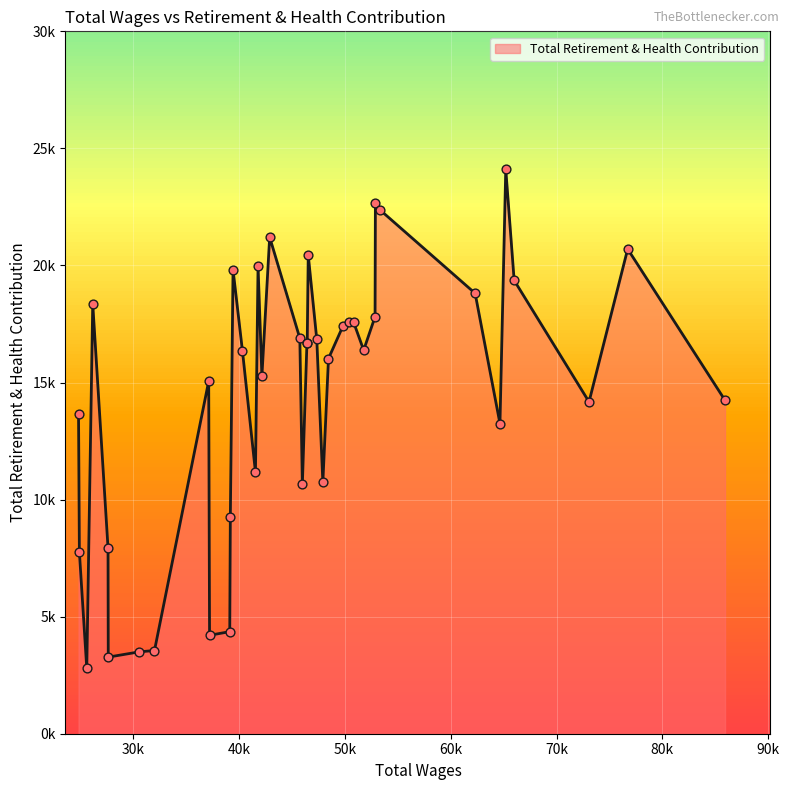

What is the change in value from 14 to 18?

+646